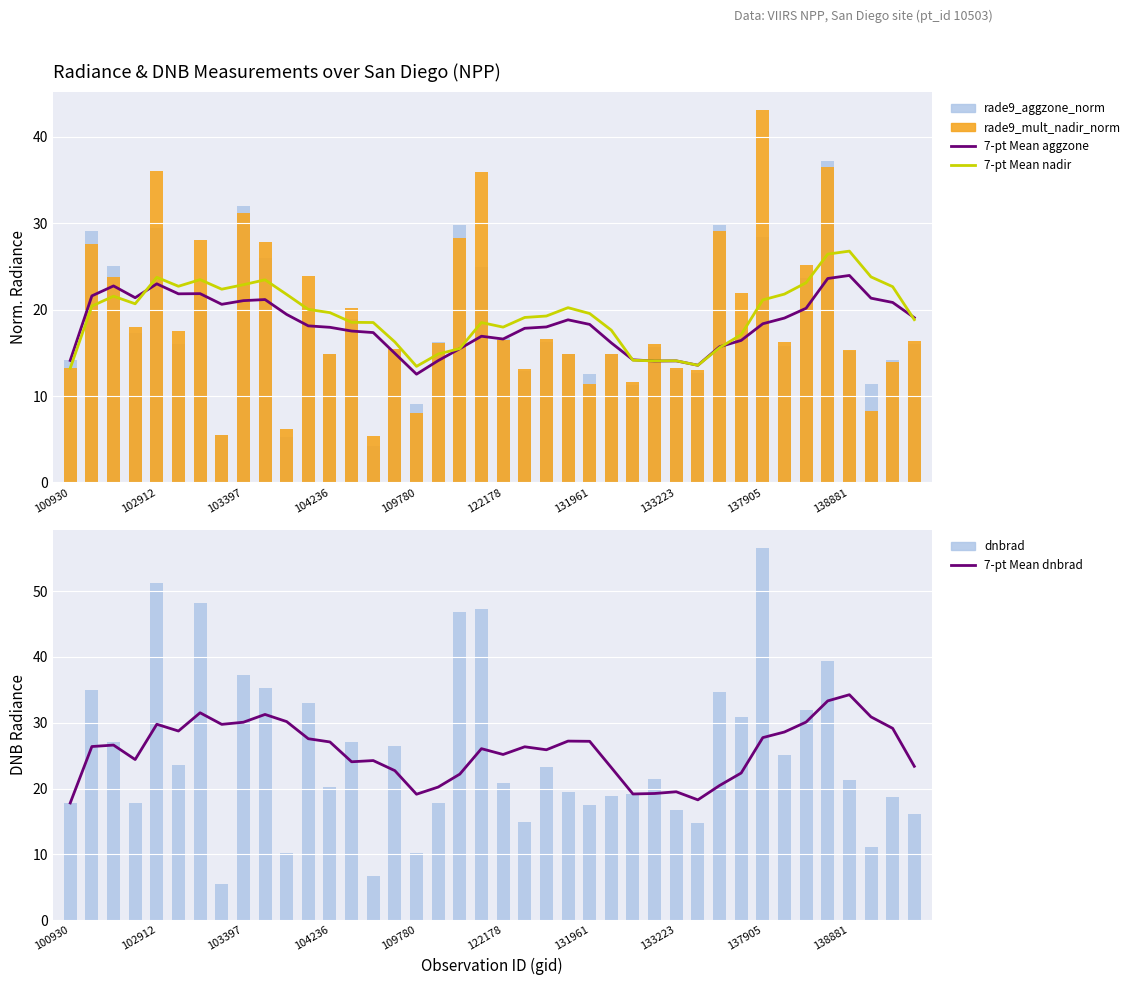

Rank the series by their maximum value, from lowest to highest.

7-pt Mean aggzone, 7-pt Mean nadir, 7-pt Mean dnbrad, rade9_aggzone_norm, rade9_mult_nadir_norm, dnbrad